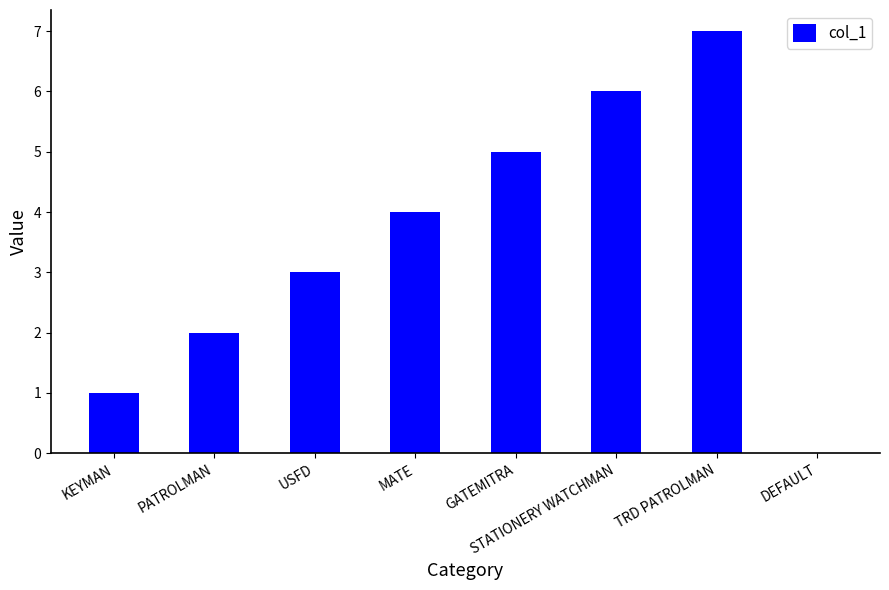

What is the sum of all values?

28